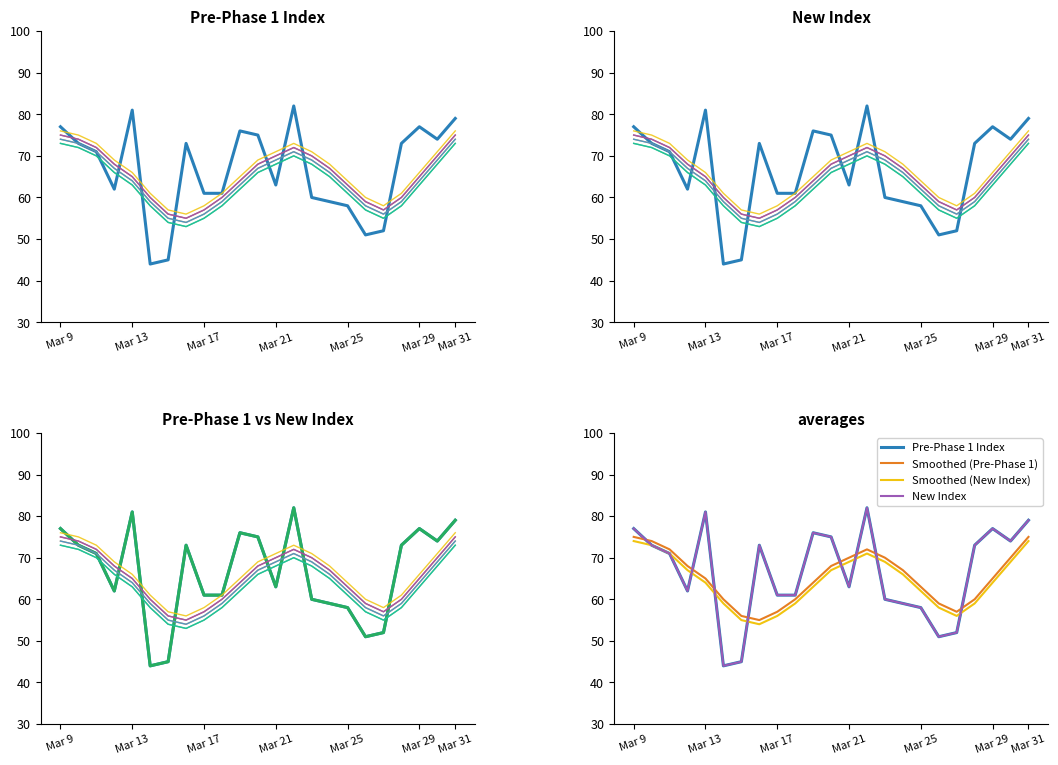

Which series changed the most between 2020-03-18 and 2020-03-22?

Pre-Phase 1 Index